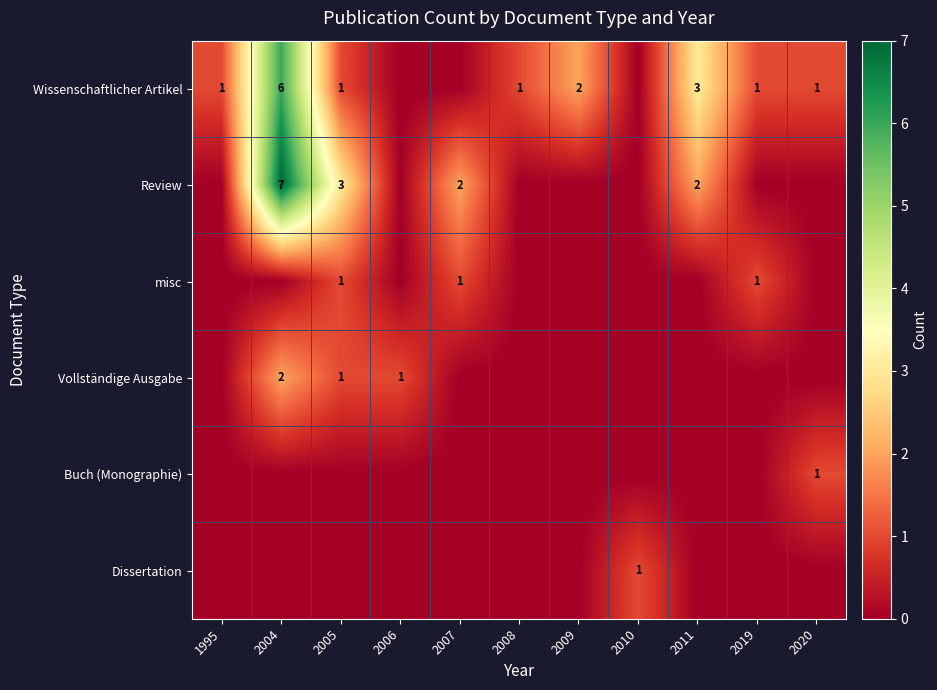

True or false: Review has a value of 1 at 2005.

False